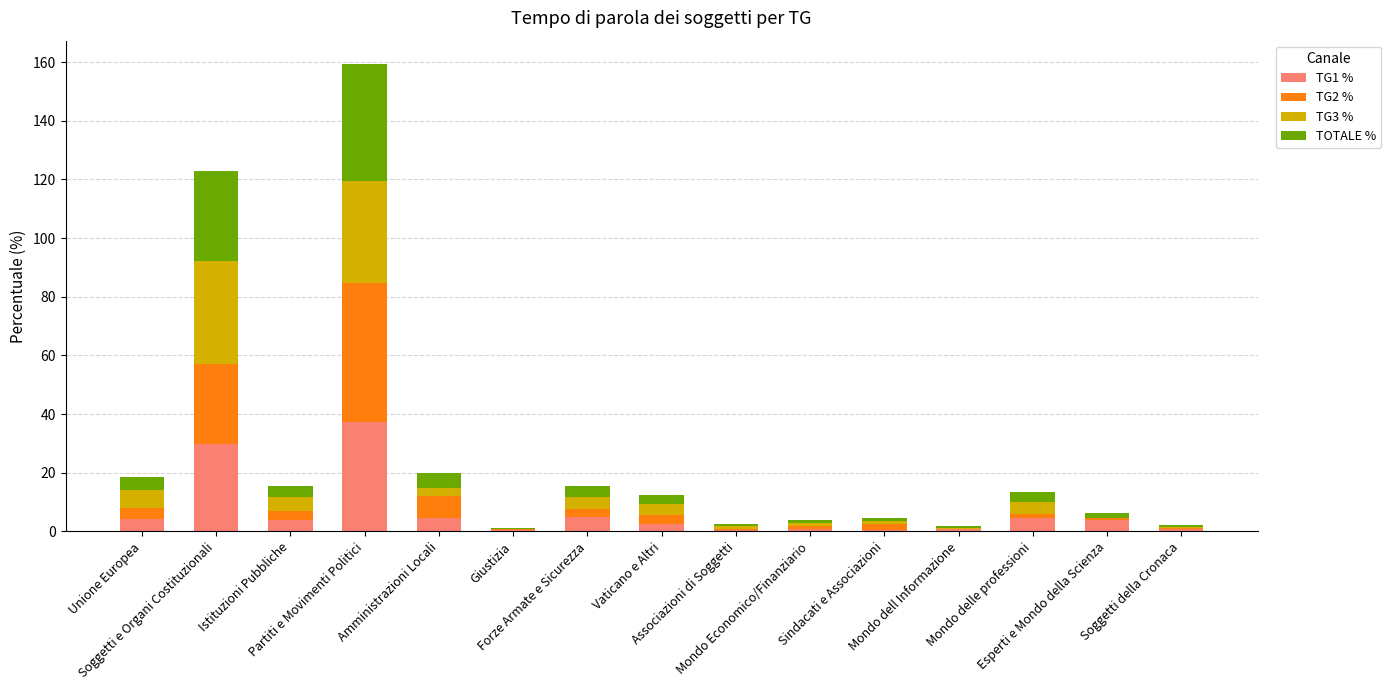

What is the maximum value for TG1 %?

37.4